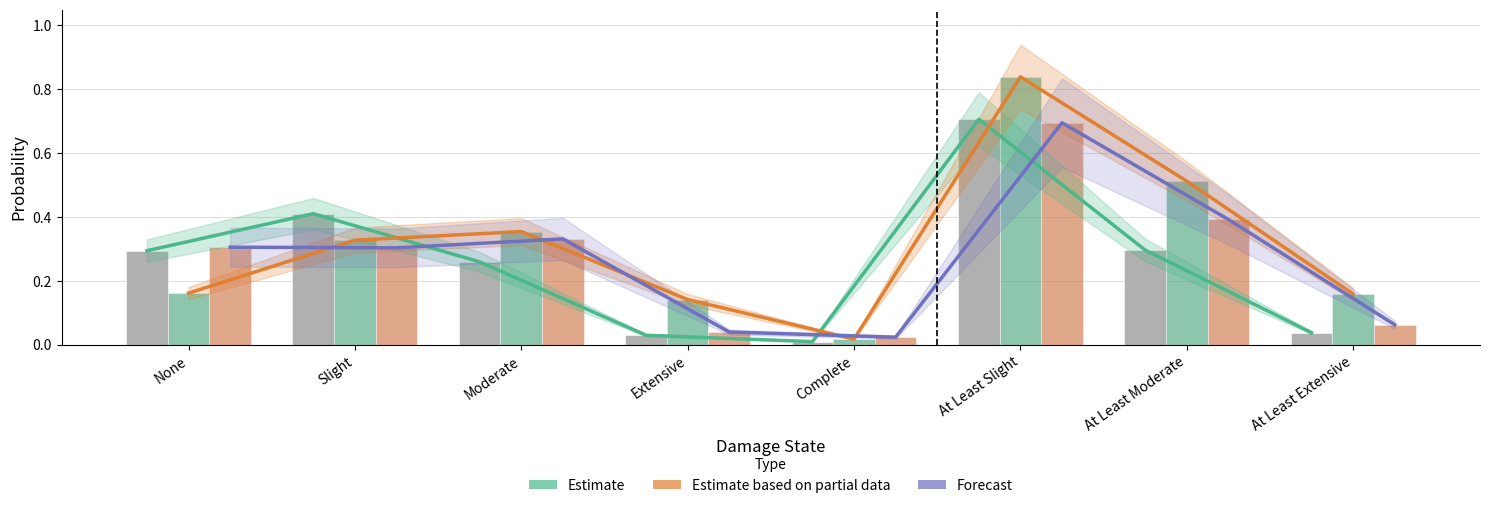

What is the greatest value displayed?

0.8